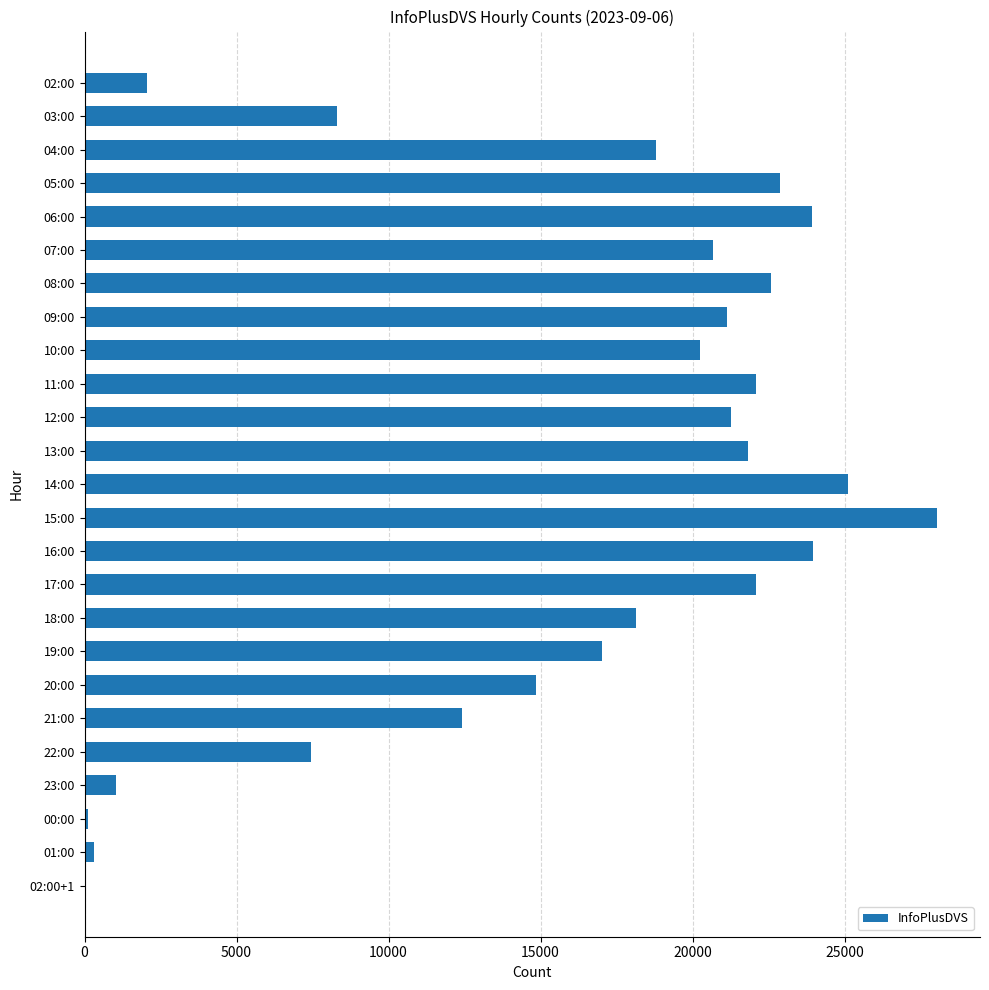

Between 11:00 and 02:00, which is larger?

11:00